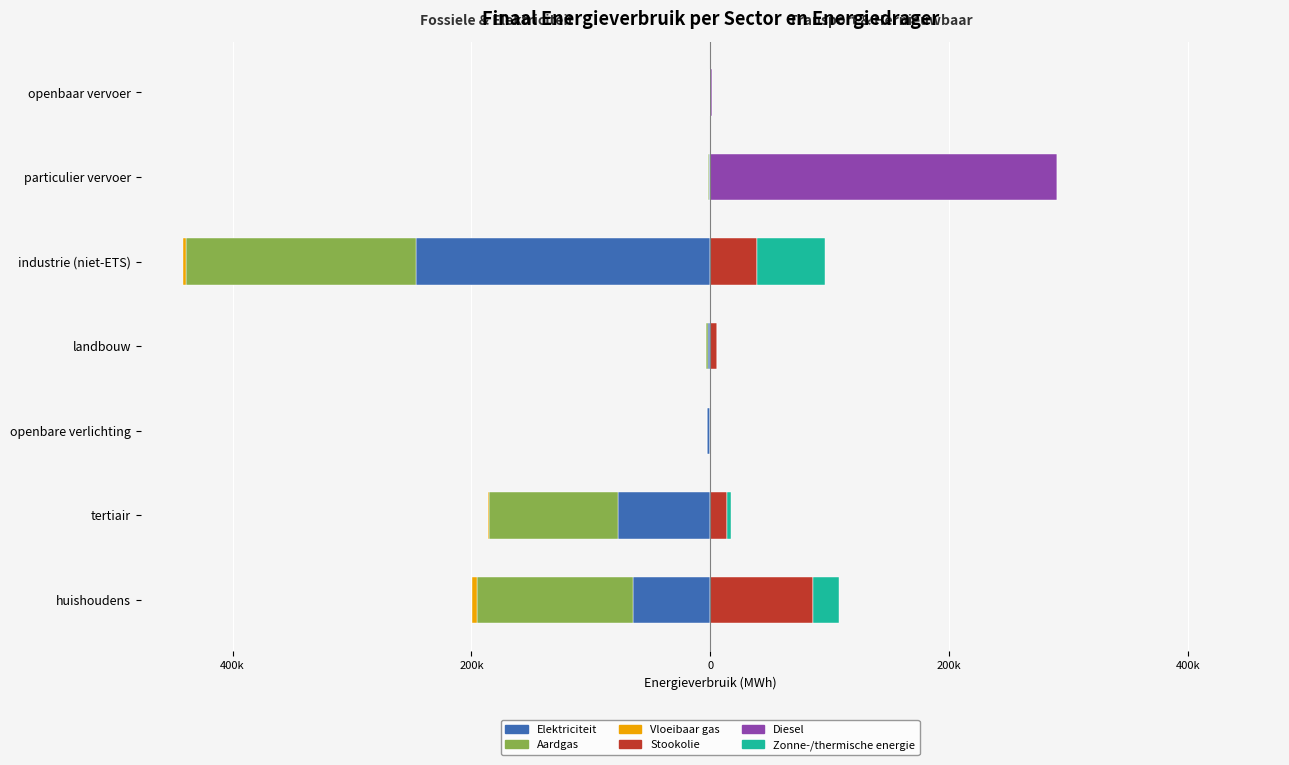

True or false: Zonne-/thermische energie has a value of 0.0 at landbouw.

True